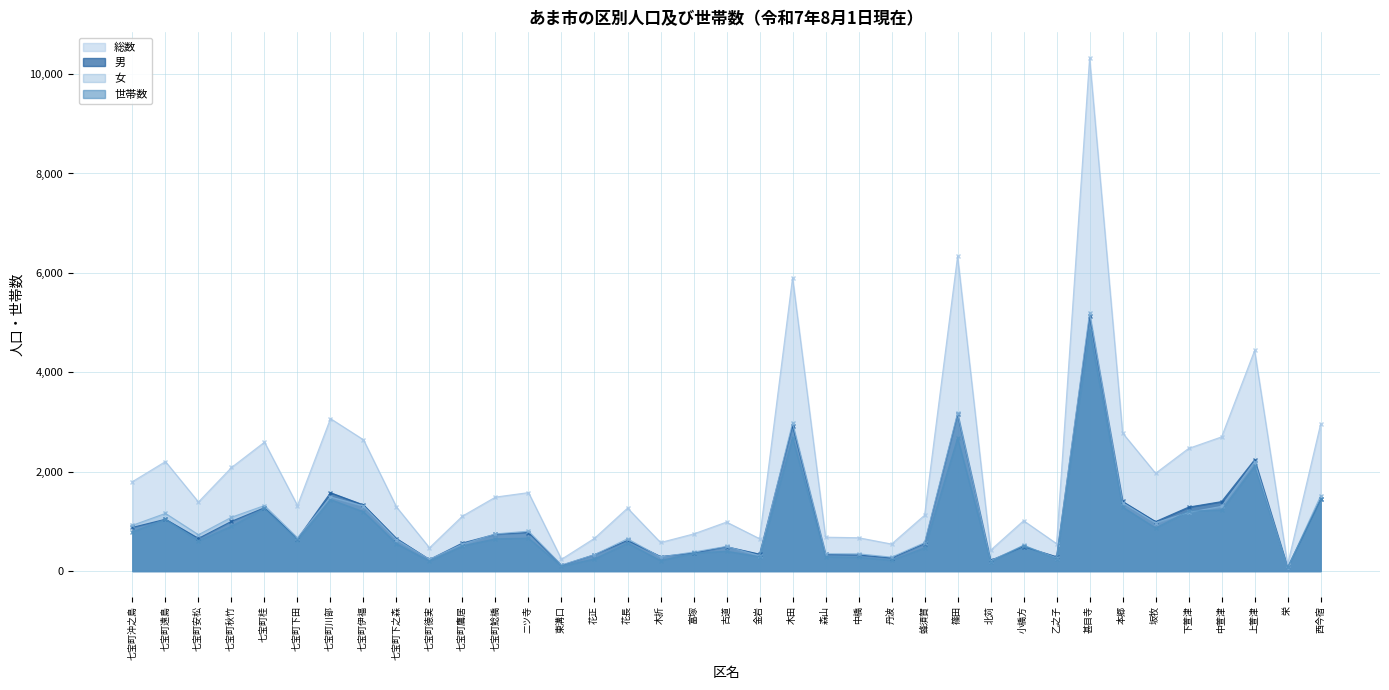

Reading left to right, transcribe all the data shown in this chart.

総数: 七宝町沖之島=1800	七宝町遠島=2204	七宝町安松=1390	七宝町秋竹=2084	七宝町桂=2594	七宝町下田=1319	七宝町川部=3068	七宝町伊福=2642	七宝町下之森=1290	七宝町徳実=469	七宝町鷹居=1107	七宝町鯰橋=1489	二ツ寺=1579	東溝口=238	花正=660	花長=1267	木折=575	富塚=747	古道=986	金岩=652	木田=5905	森山=682	中橋=671	丹波=544	蜂須賀=1124	篠田=6335	北苅=420	小橋方=1014	乙之子=552	甚目寺=10324	本郷=2779	坂牧=1968	下萱津=2468	中萱津=2700	上萱津=4439	栄=132	西今宿=2959
男: 七宝町沖之島=879	七宝町遠島=1043	七宝町安松=658	七宝町秋竹=1001	七宝町桂=1275	七宝町下田=650	七宝町川部=1577	七宝町伊福=1331	七宝町下之森=655	七宝町徳実=233	七宝町鷹居=565	七宝町鯰橋=741	二ツ寺=776	東溝口=116	花正=330	花長=617	木折=293	富塚=363	古道=490	金岩=341	木田=2925	森山=334	中橋=324	丹波=264	蜂須賀=553	篠田=3155	北苅=215	小橋方=494	乙之子=288	甚目寺=5125	本郷=1401	坂牧=996	下萱津=1287	中萱津=1398	上萱津=2240	栄=69	西今宿=1445
女: 七宝町沖之島=921	七宝町遠島=1161	七宝町安松=732	七宝町秋竹=1083	七宝町桂=1319	七宝町下田=669	七宝町川部=1491	七宝町伊福=1311	七宝町下之森=635	七宝町徳実=236	七宝町鷹居=542	七宝町鯰橋=748	二ツ寺=803	東溝口=122	花正=330	花長=650	木折=282	富塚=384	古道=496	金岩=311	木田=2980	森山=348	中橋=347	丹波=280	蜂須賀=571	篠田=3180	北苅=205	小橋方=520	乙之子=264	甚目寺=5199	本郷=1378	坂牧=972	下萱津=1181	中萱津=1302	上萱津=2199	栄=63	西今宿=1514
世帯数: 七宝町沖之島=791	七宝町遠島=1042	七宝町安松=611	七宝町秋竹=904	七宝町桂=1260	七宝町下田=633	七宝町川部=1439	七宝町伊福=1194	七宝町下之森=552	七宝町徳実=200	七宝町鷹居=508	七宝町鯰橋=650	二ツ寺=663	東溝口=100	花正=245	花長=564	木折=211	富塚=362	古道=400	金岩=289	木田=2678	森山=290	中橋=277	丹波=219	蜂須賀=469	篠田=2674	北苅=190	小橋方=513	乙之子=252	甚目寺=4854	本郷=1290	坂牧=867	下萱津=1208	中萱津=1228	上萱津=2111	栄=75	西今宿=1454